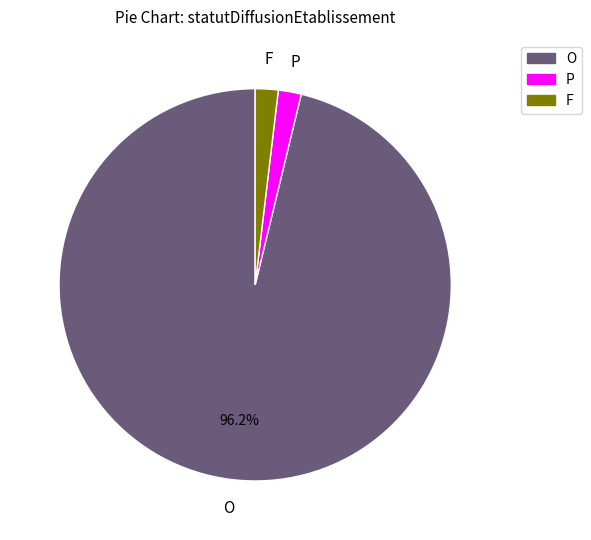

To the nearest percent, what is the average slice percentage?

33%